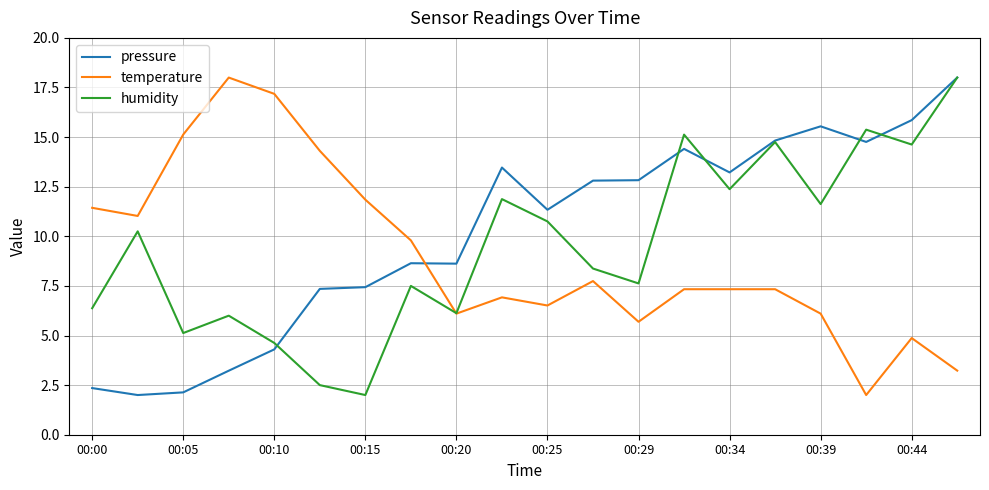

What are all the series names shown in the legend?

pressure, temperature, humidity